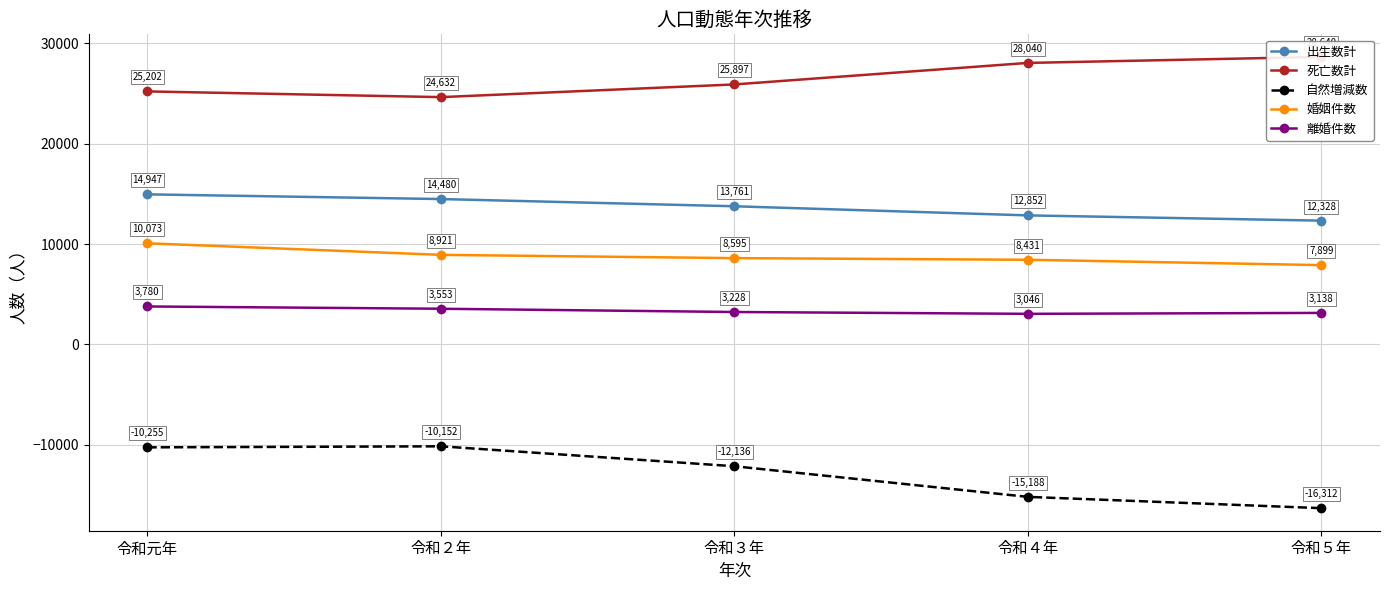

What is the difference between the highest and lowest values at 令和２年?

34784